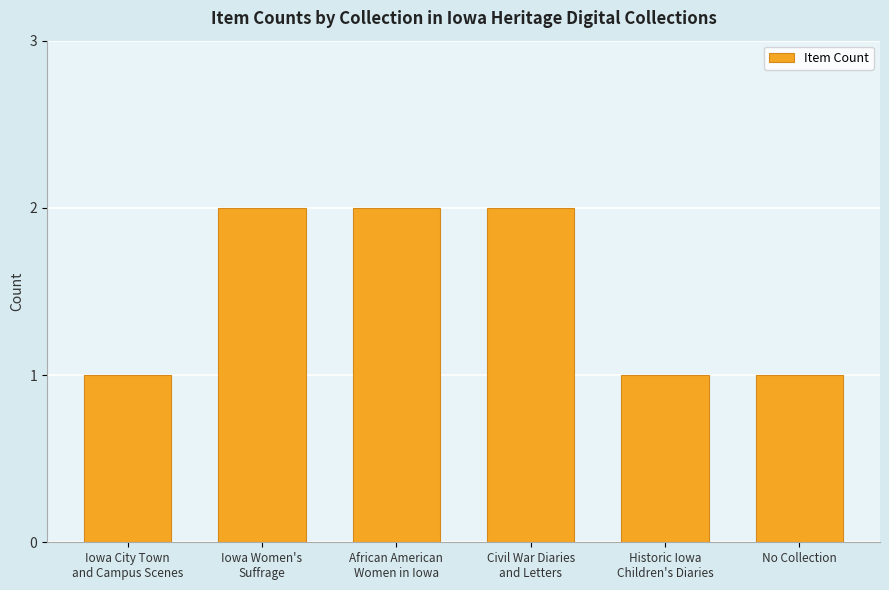

Is it true that the value at Iowa Women's
Suffrage is 3?

False